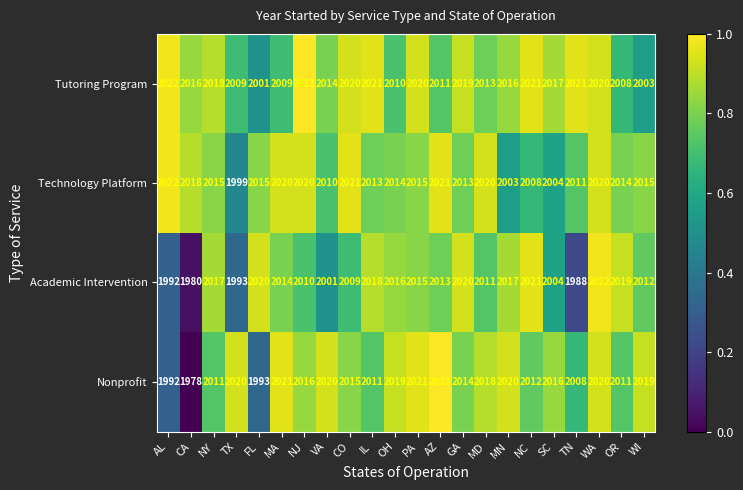

Rank the series at MN from highest to lowest value.

Nonprofit, Academic Intervention, Tutoring Program, Technology Platform